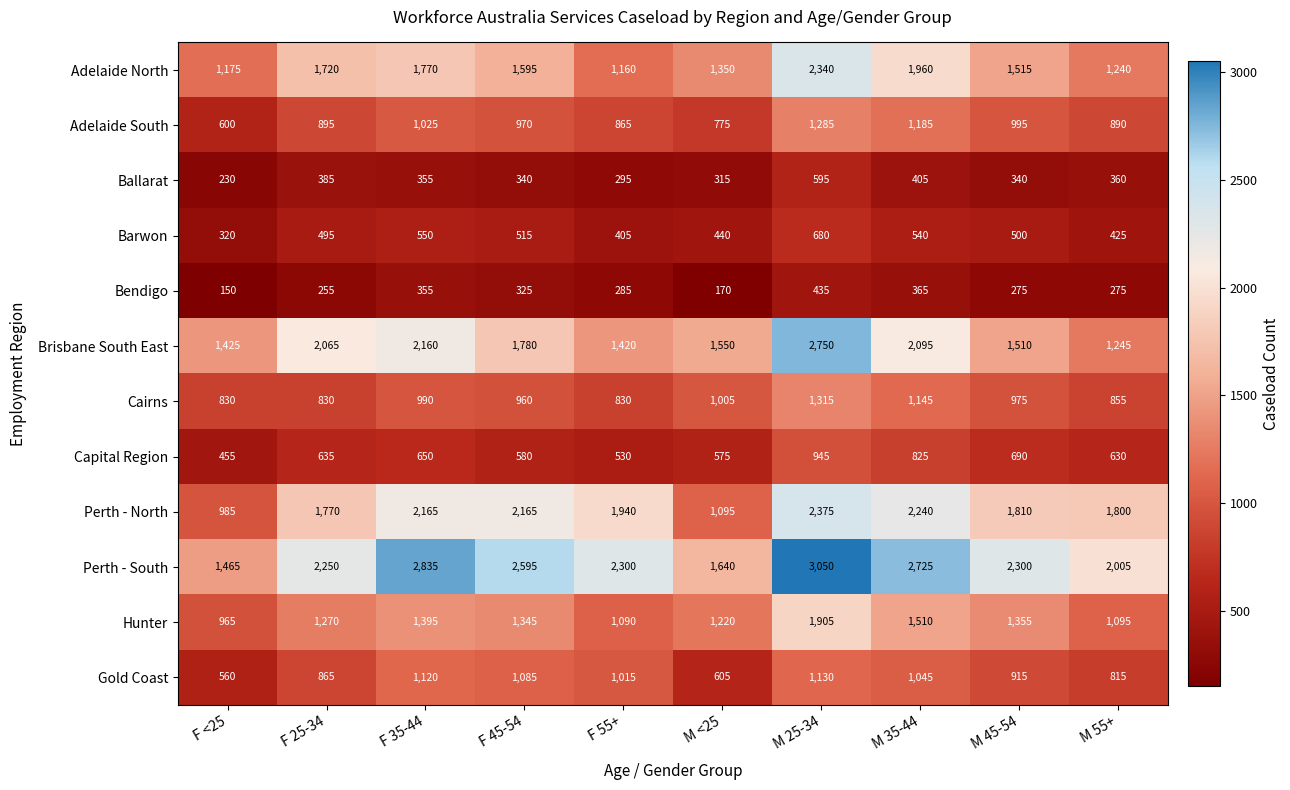

What is the sum of all Perth - North values?

18345